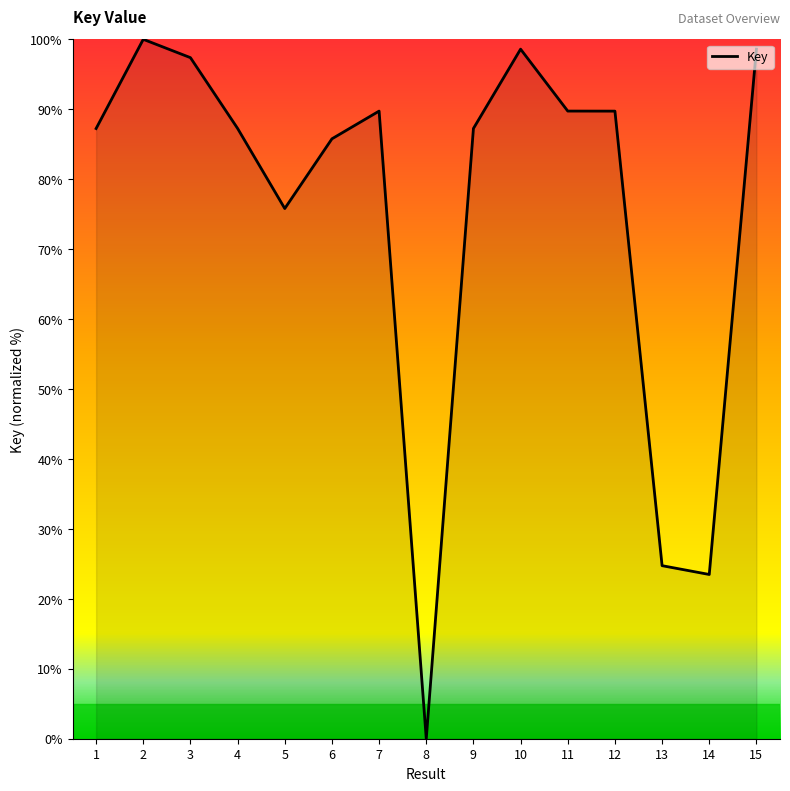

What is the sum of the values at 1 and 8?

87.2